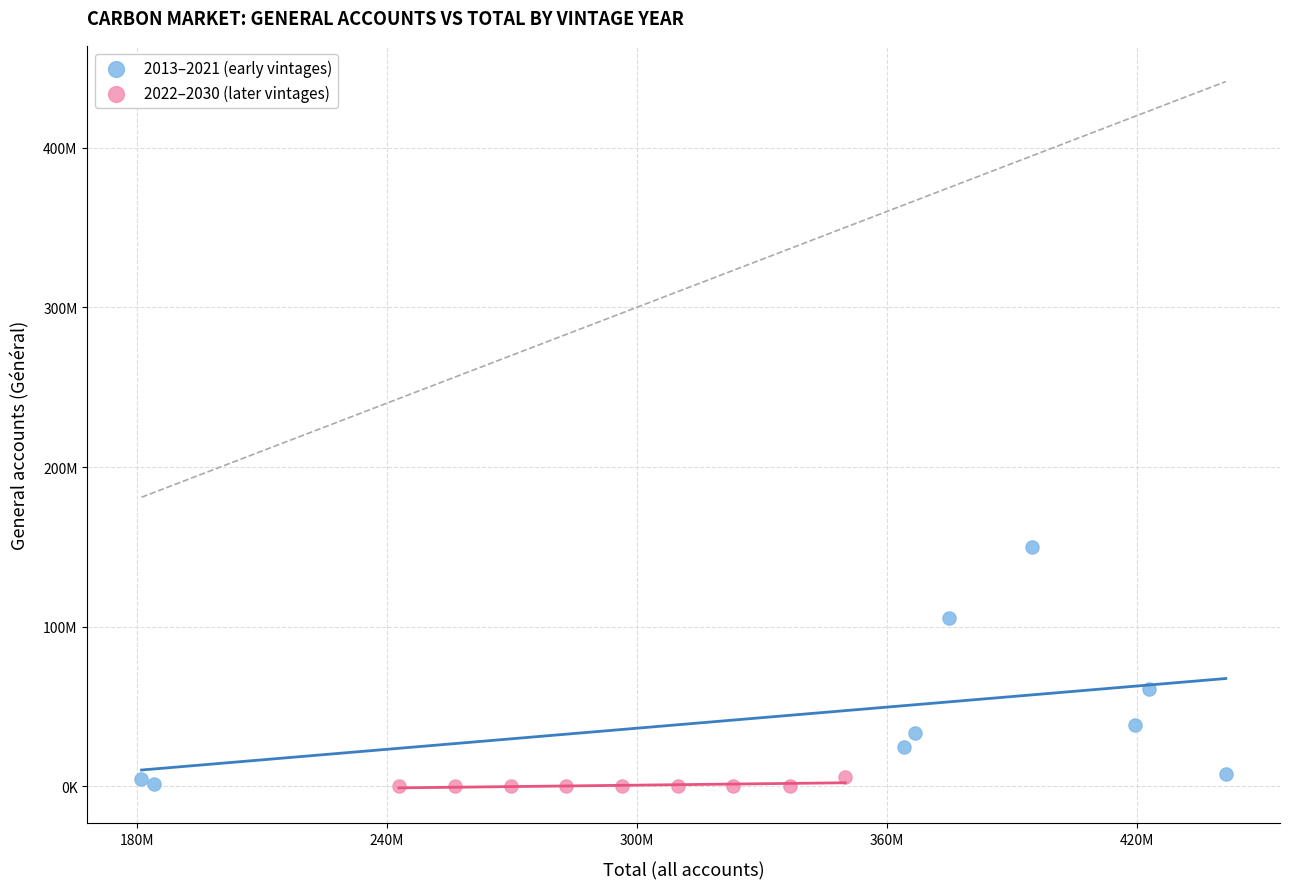

Which series contains the highest Y value?

2013–2021 (early vintages)